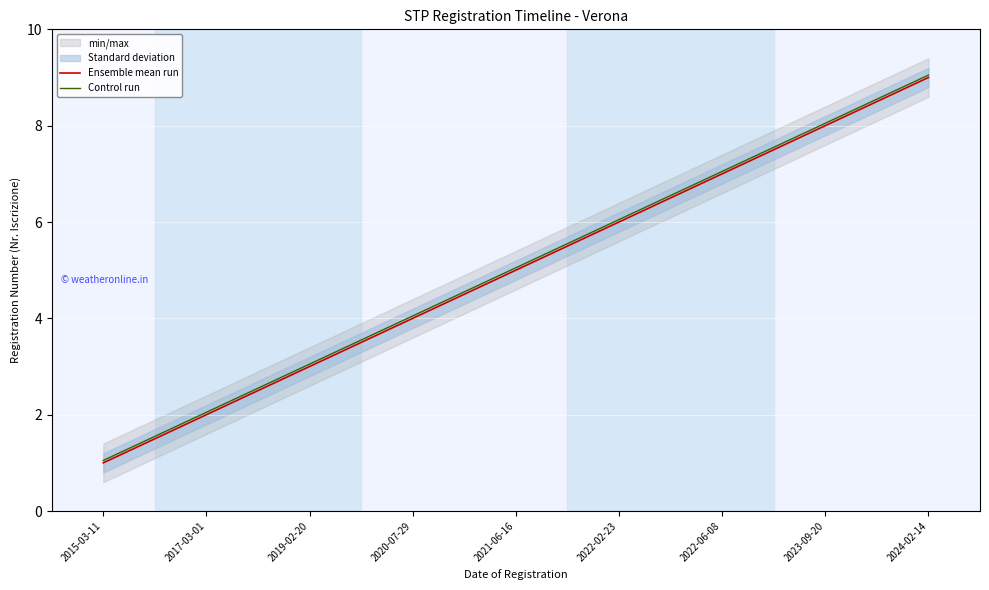

Which has a higher value, 2020-07-29 or 2021-06-16?

2021-06-16